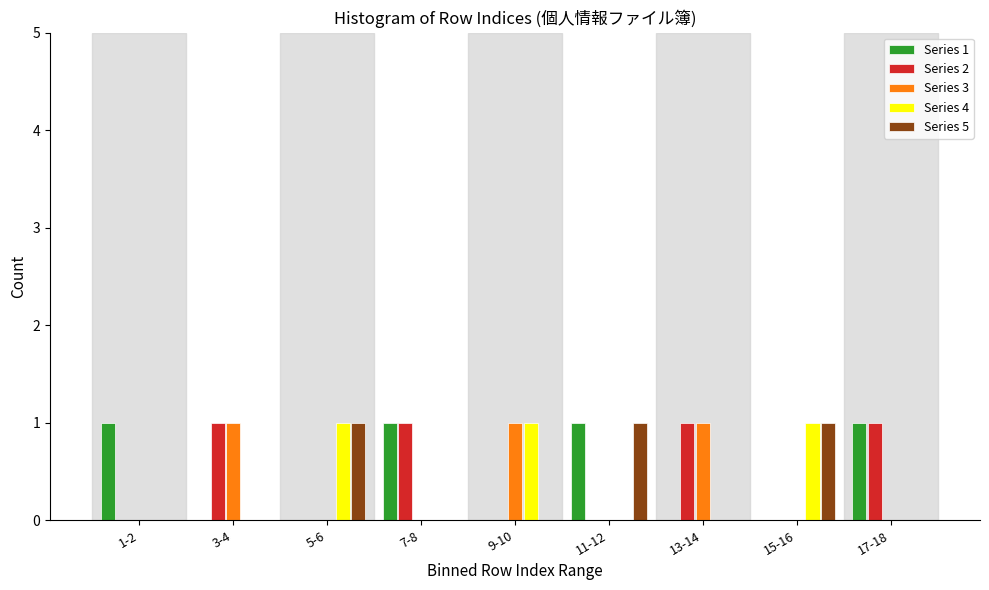

What is the sum of all Series 4 values?

3